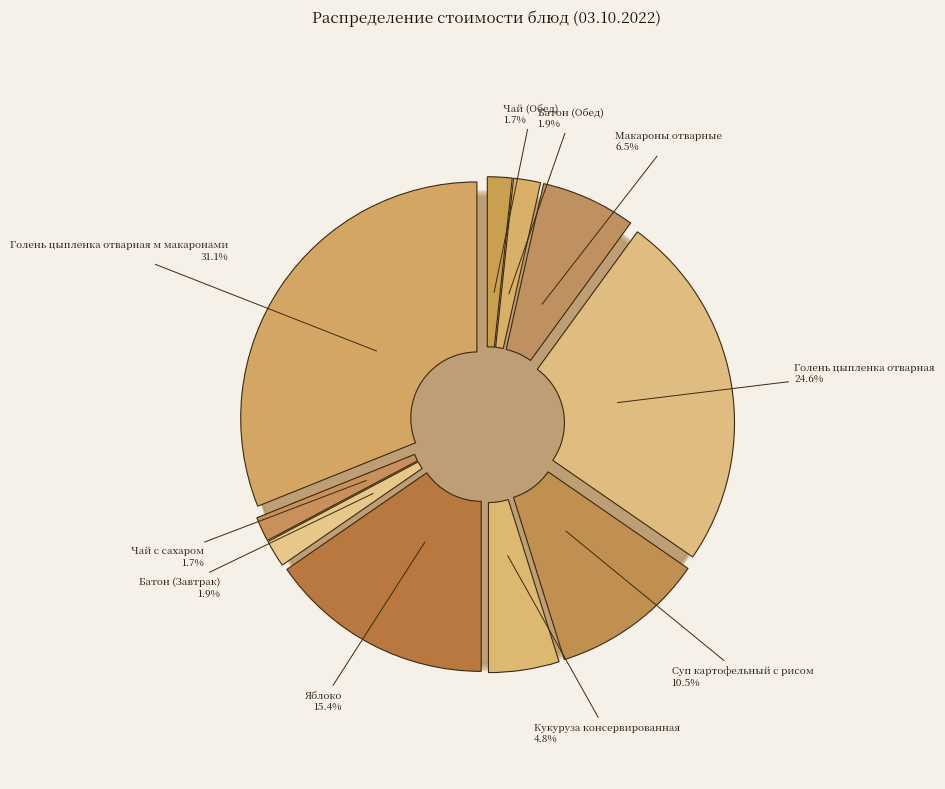

What percentage is the Чай с сахаром slice, to the nearest percent?

2%